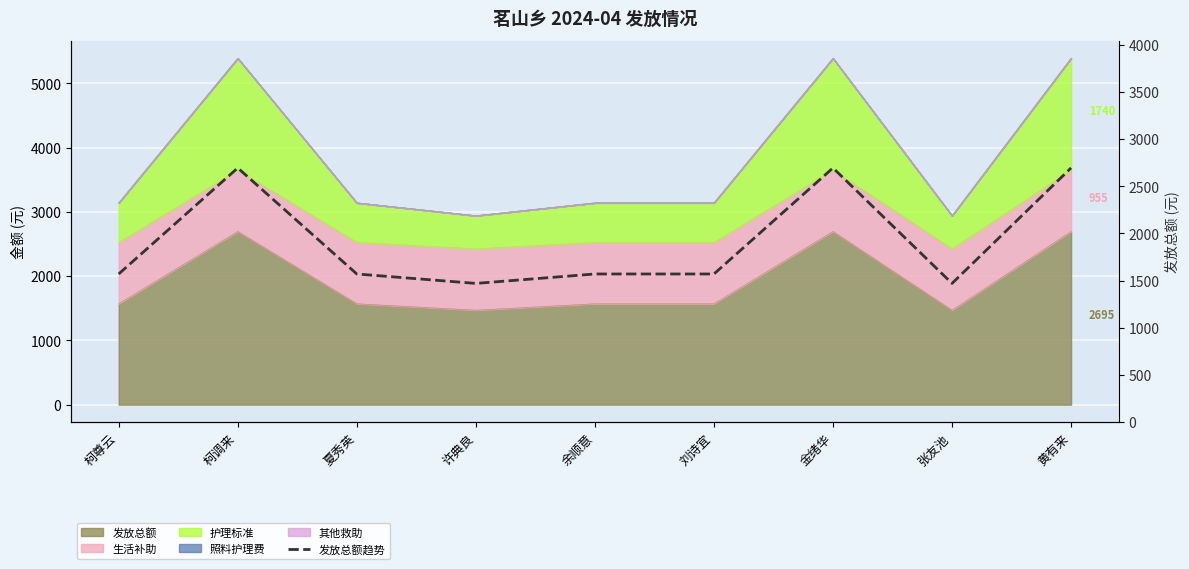

Is it true that the value at 张友池 is 1470?

True